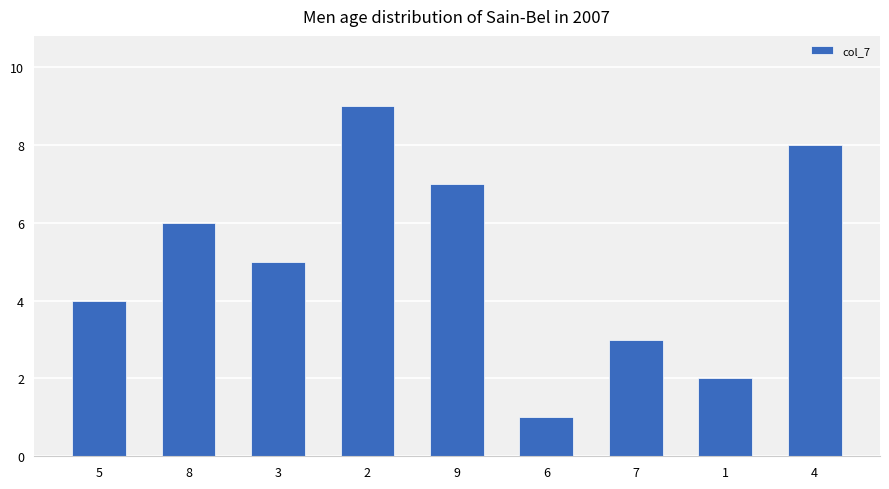

Is it true that the value at 4 is 14?

False